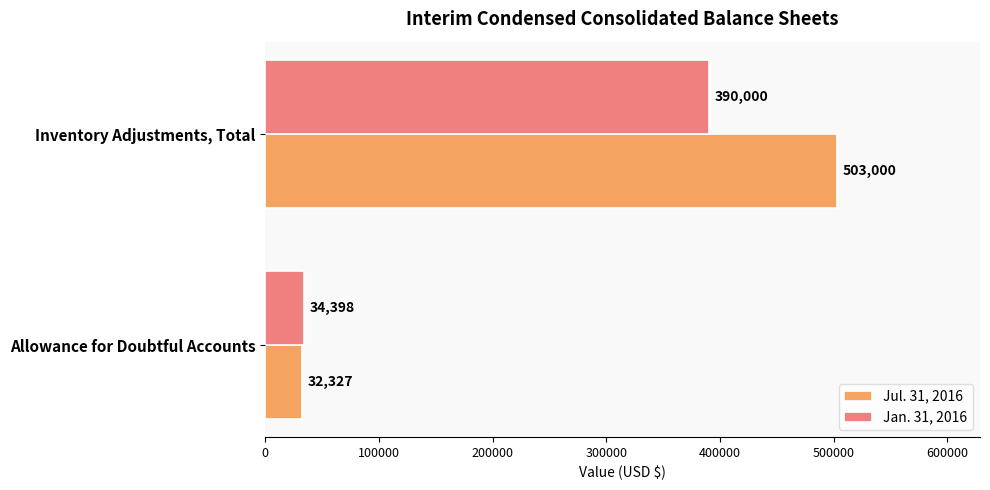

What is the approximate value of Jul. 31, 2016 at Allowance for Doubtful Accounts?

32327